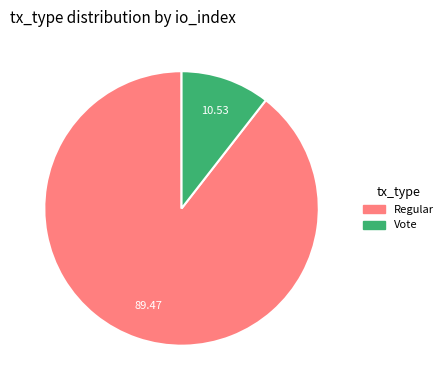

Which category has the smallest portion of the pie?

Vote